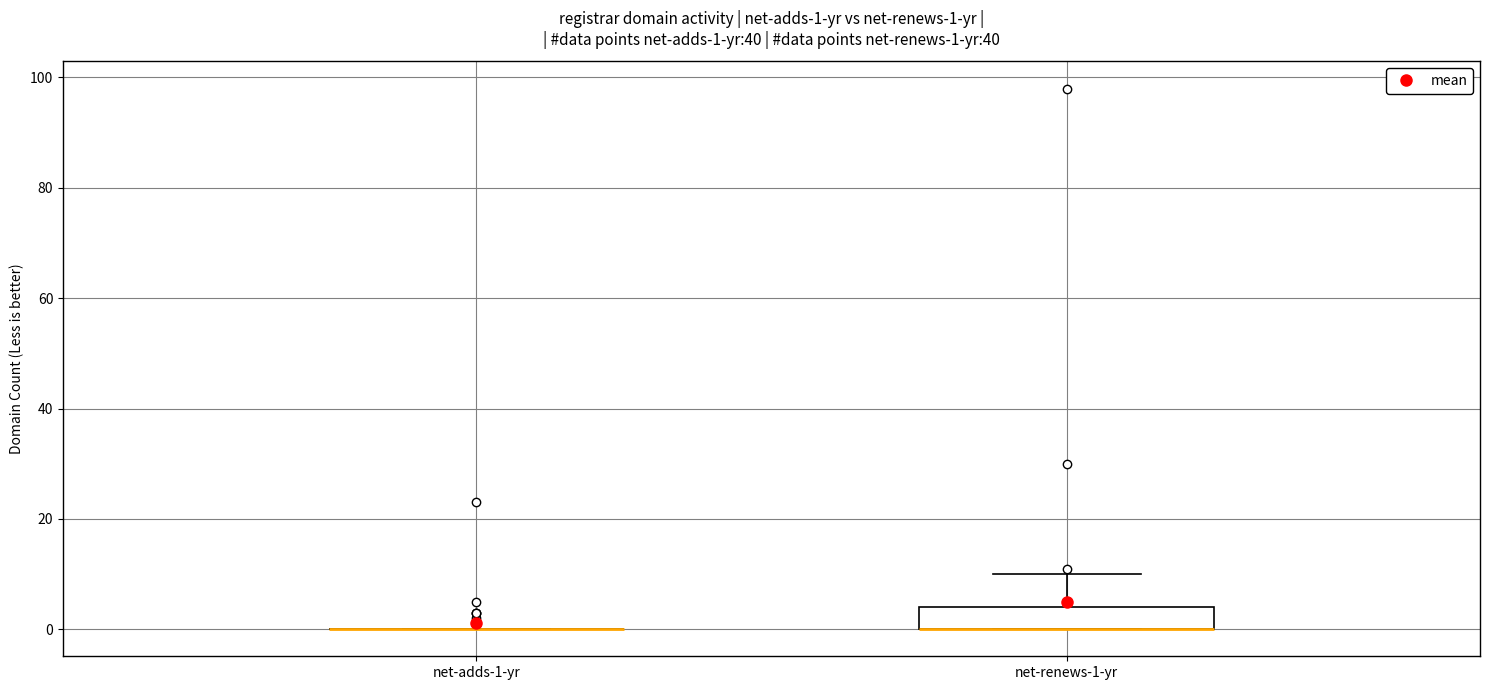

Comparing the boxes themselves (not the whiskers), which one is the tallest?

net-renews-1-yr